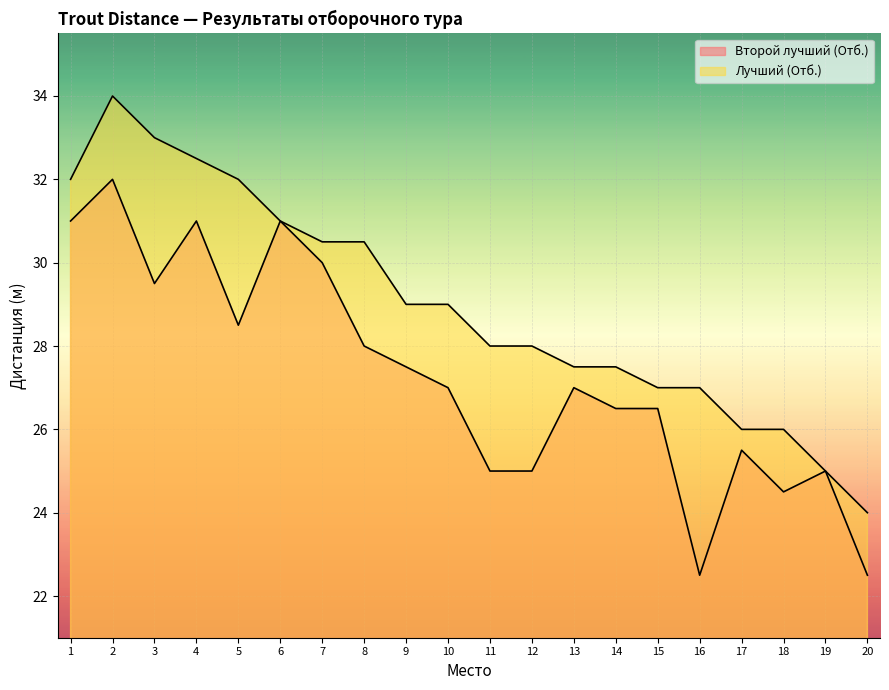

What are all the series names shown in the legend?

Второй лучший (Отб.), Лучший (Отб.)